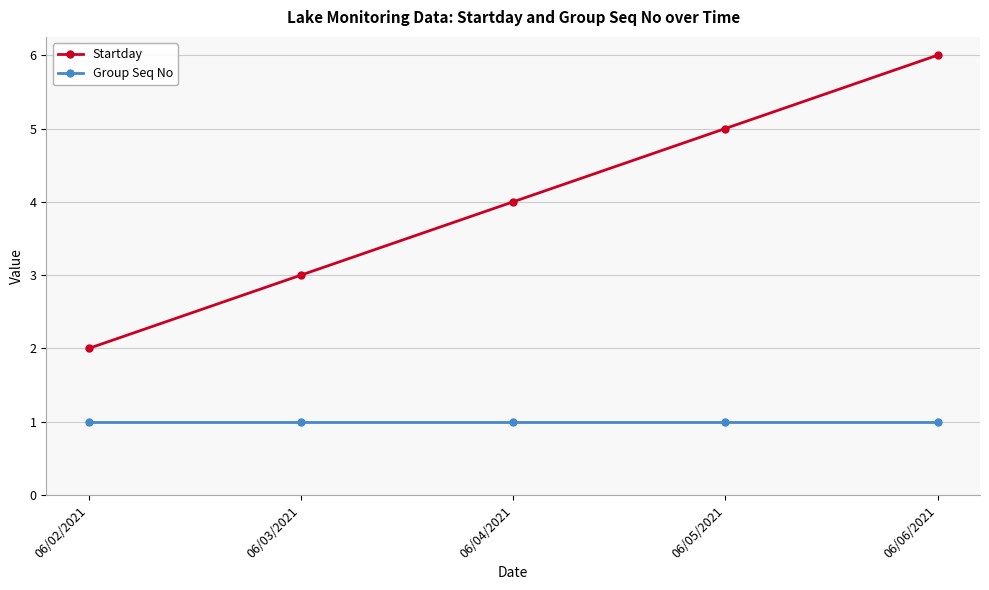

What is the sum of all Group Seq No values?

5